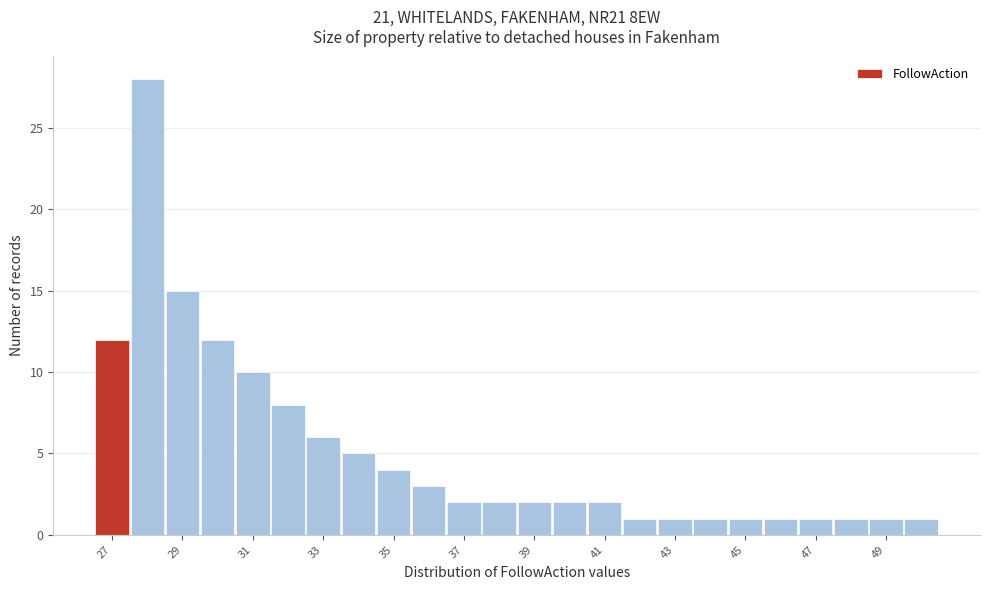

How tall is the bar that spans 45.5 to 46.5 on the x-axis? Neither the bar edges nor the heights are printed on the chart, so give them approximately, as read against the axes.

1